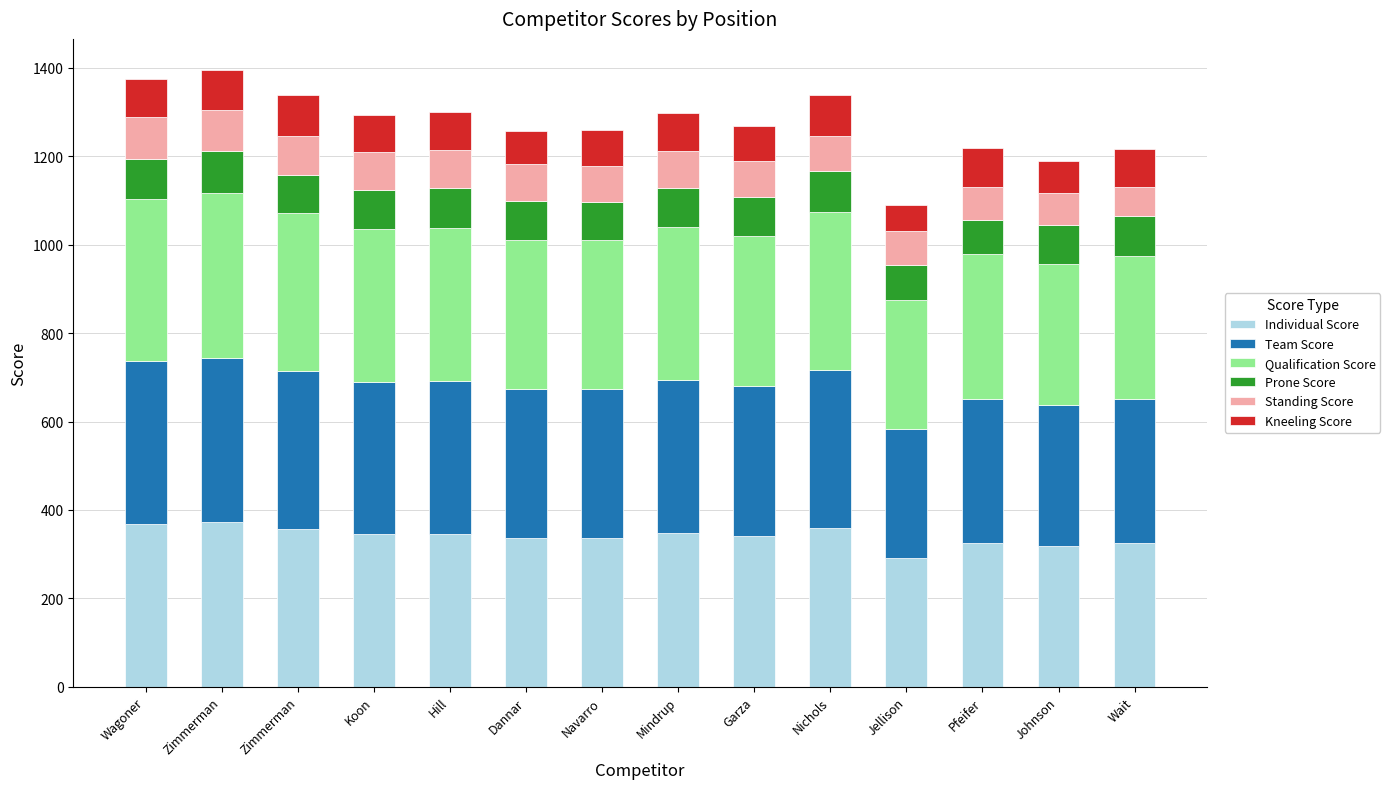

Which series has the largest range (max minus min)?

Individual Score